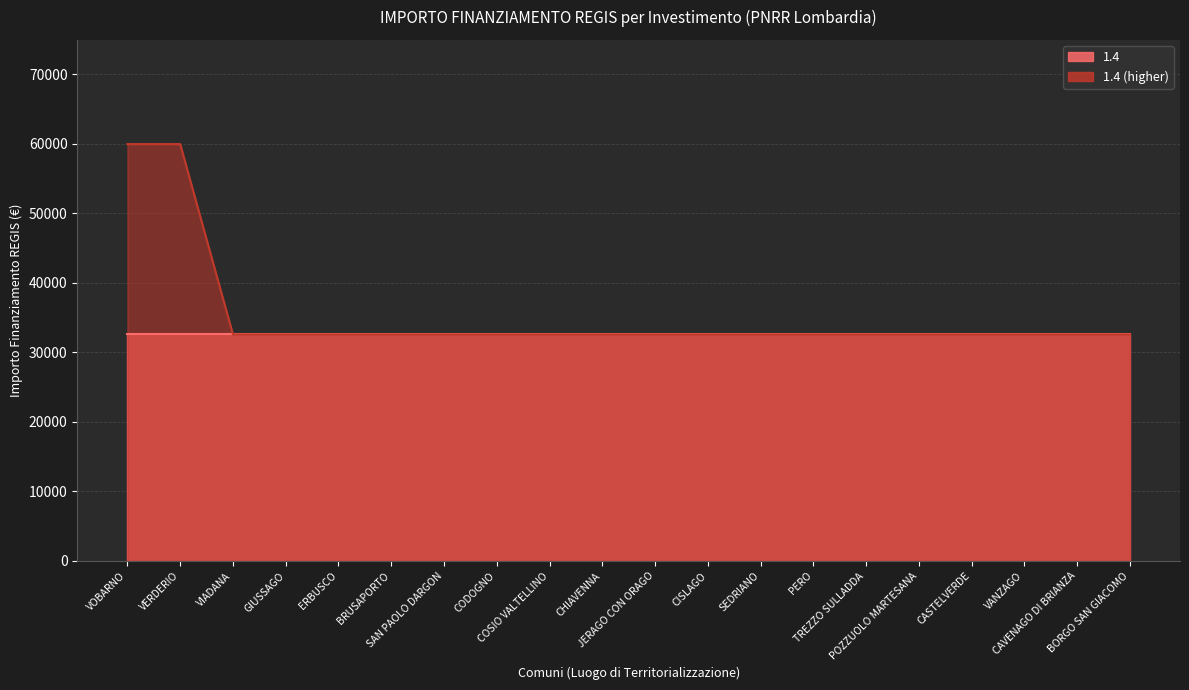

The chart shows a value of 32589 at VANZAGO. True or false?

True